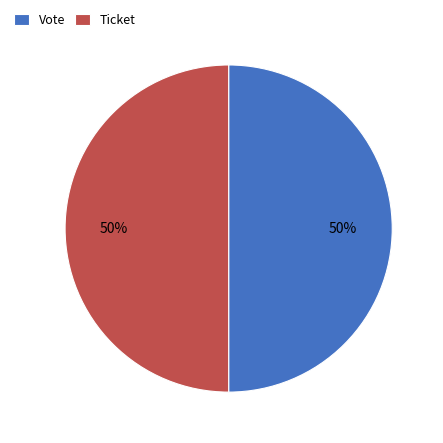

To the nearest percent, what is the combined percentage of Ticket and Vote?

100%